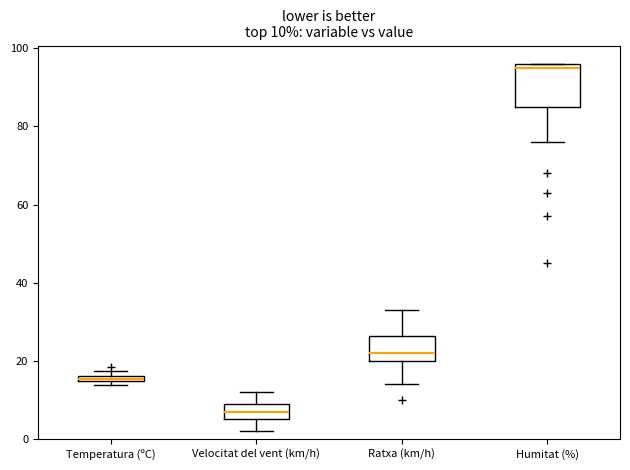

Comparing the boxes themselves (not the whiskers), which one is the tallest?

Humitat (%)